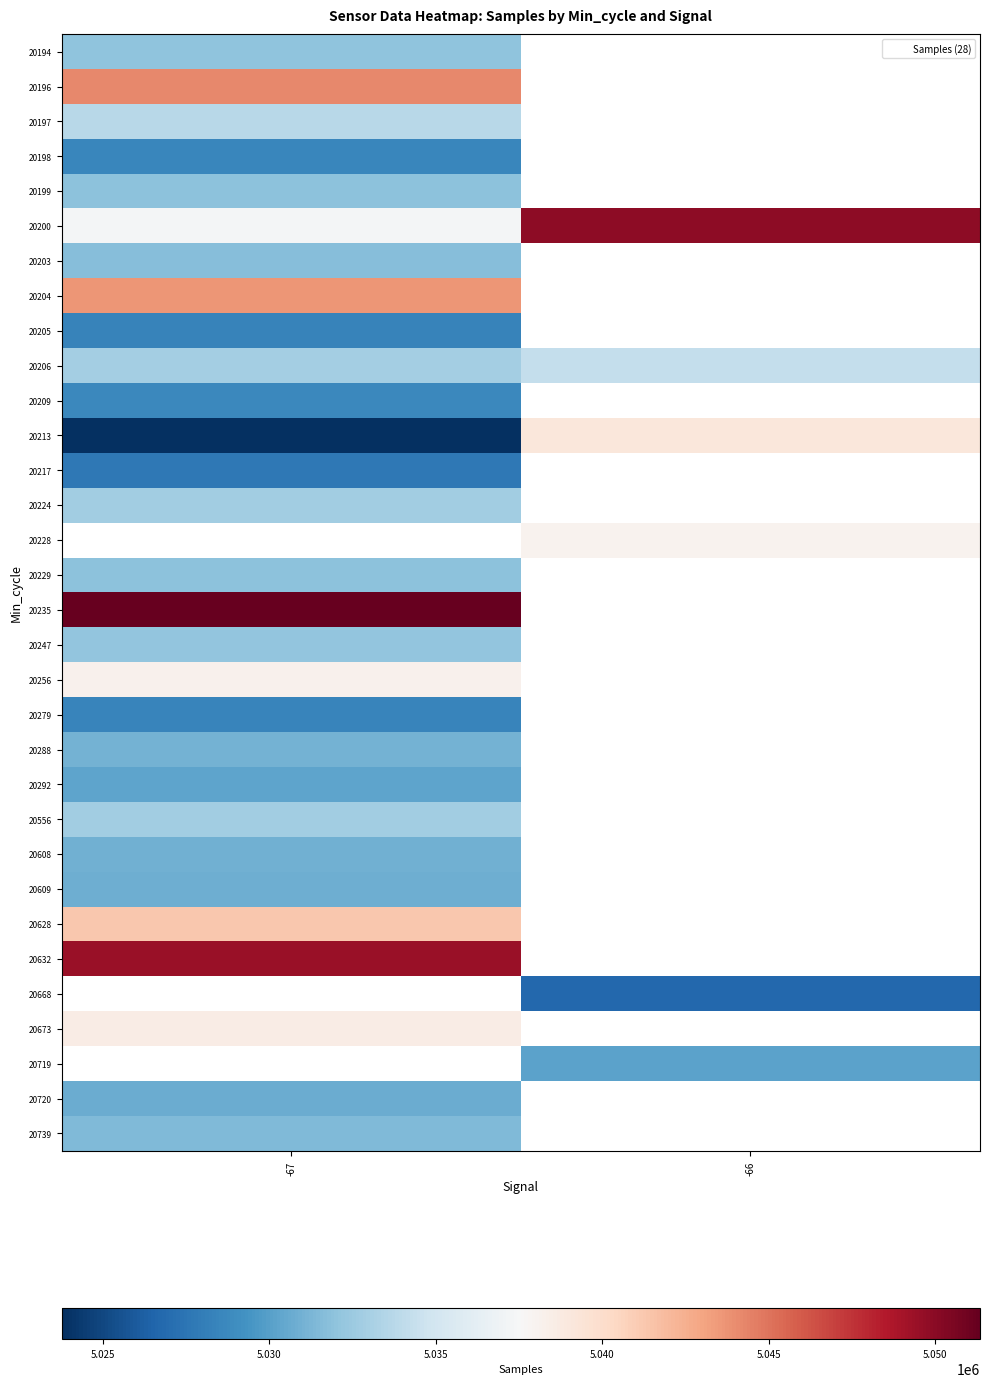

What is the minimum value for 20197?

5033685.0